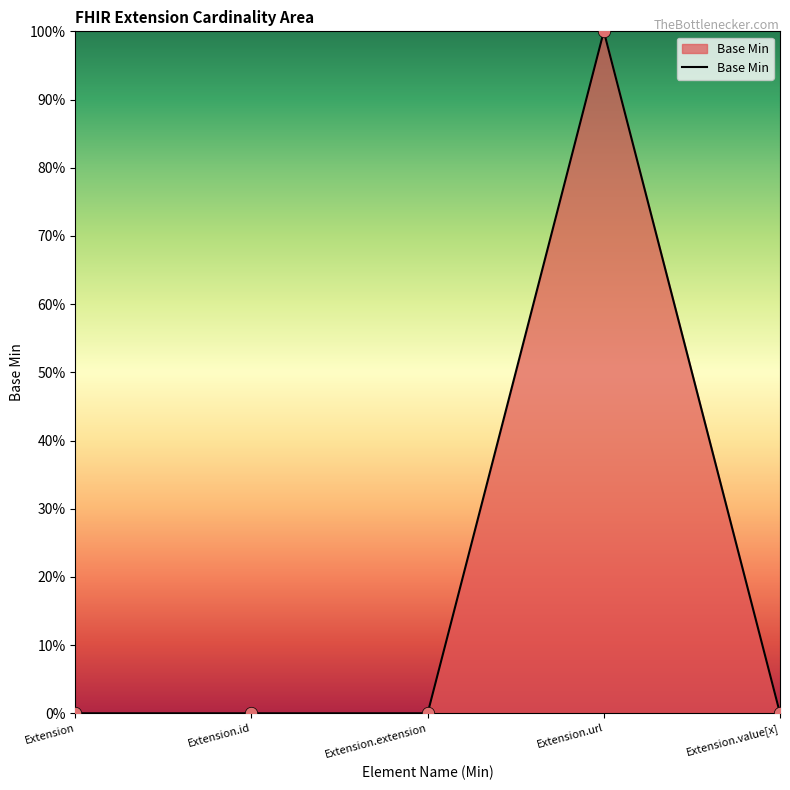

Between Extension.id and Extension, which is larger?

Extension.id